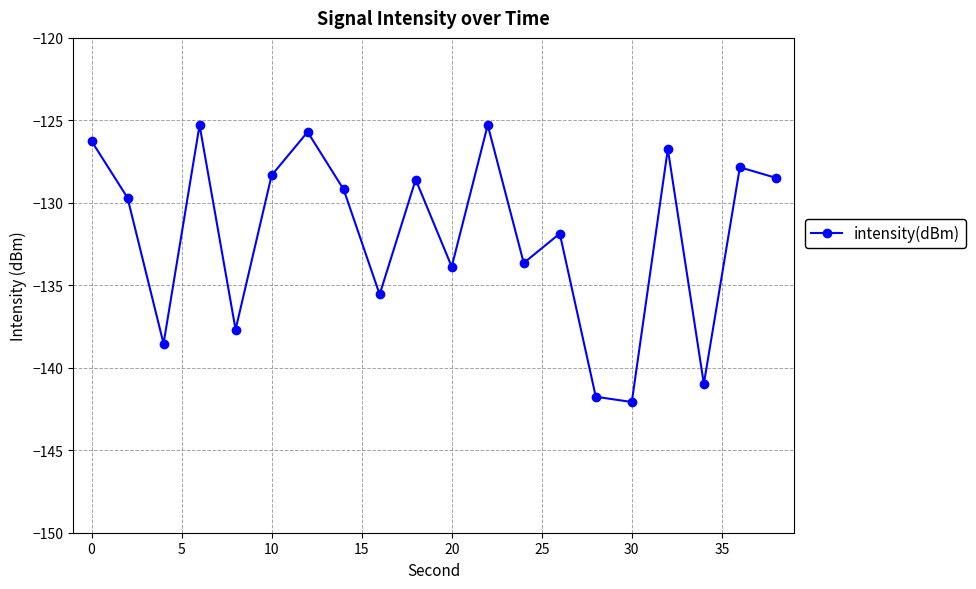

How many values are below -129?

11